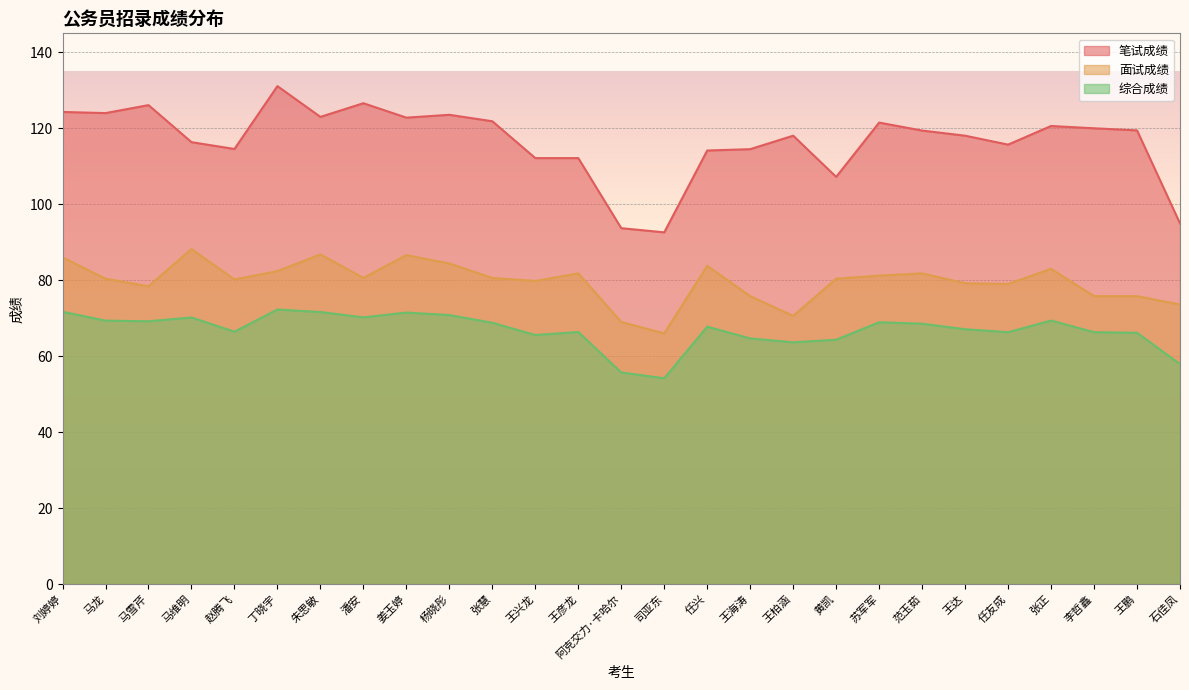

What is the difference between the maximum and minimum values in the 综合成绩 series?

18.1